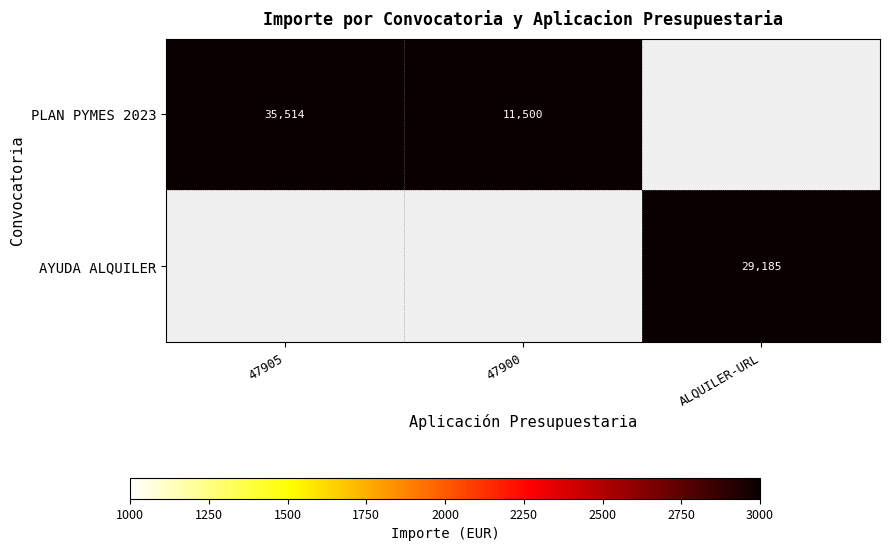

What is the greatest value displayed?

35514.3